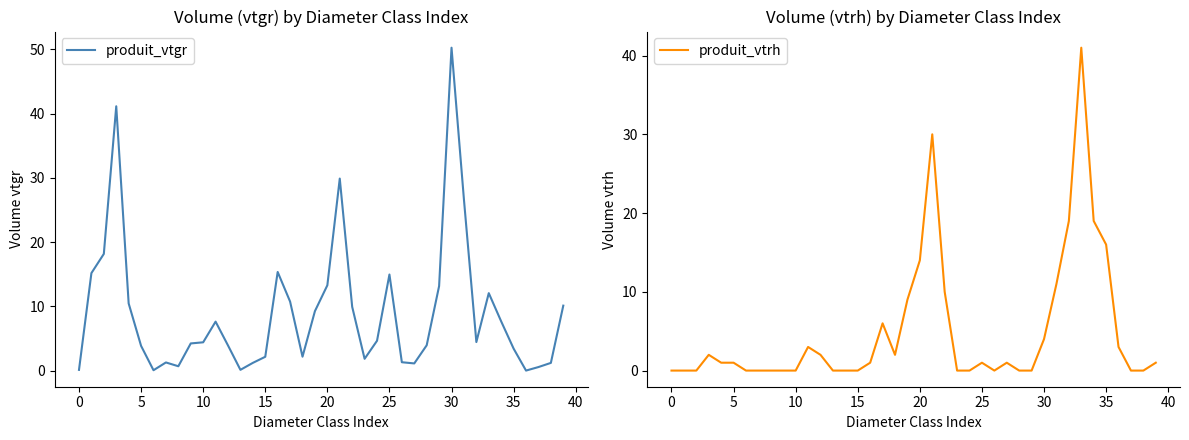

Where is the first local minimum for produit_vtrh?

18